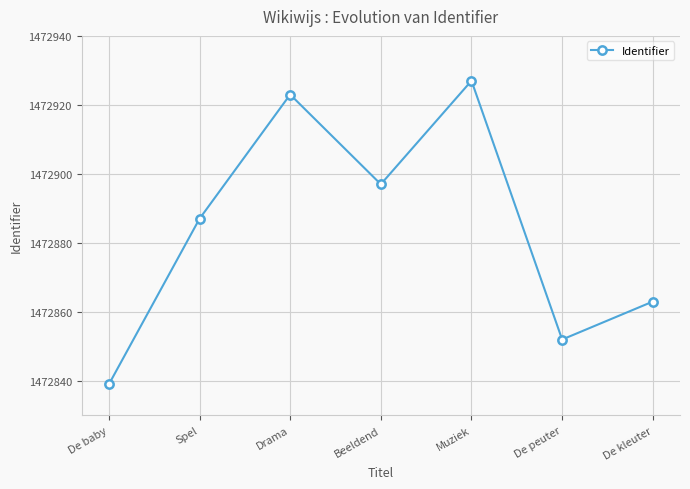

What is the label of the 3rd point from the right?

Muziek